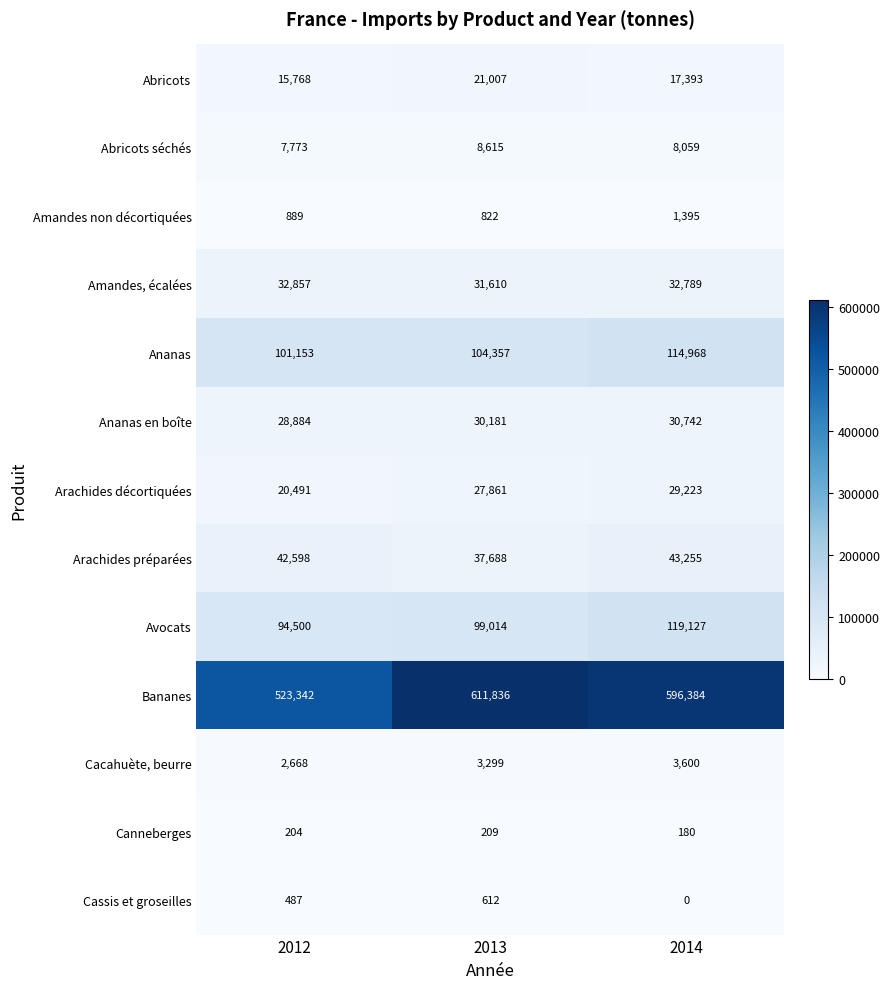

What value does the Arachides préparées series have at 2013, to the nearest 50?

37700